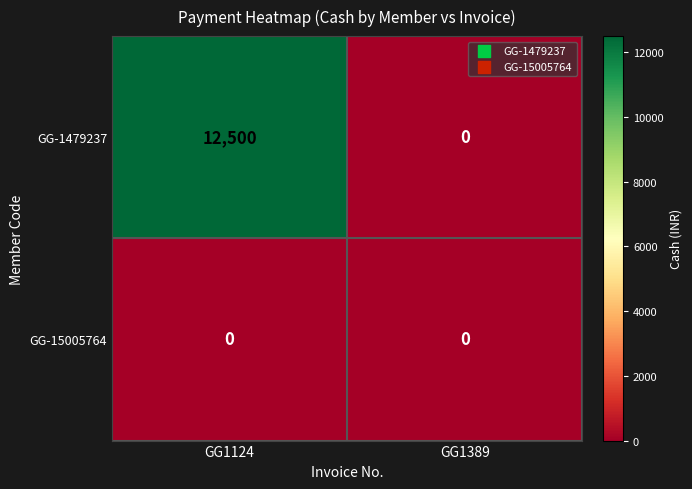

List the series in order of their overall mean, lowest first.

GG-15005764, GG-1479237